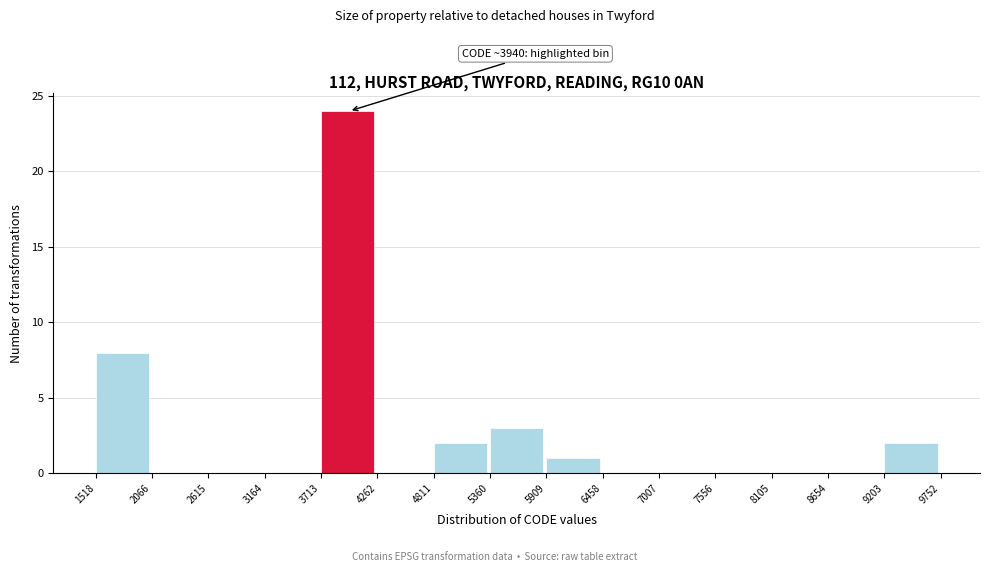

Which range on the x-axis has the tallest bar?

3713 to 4262